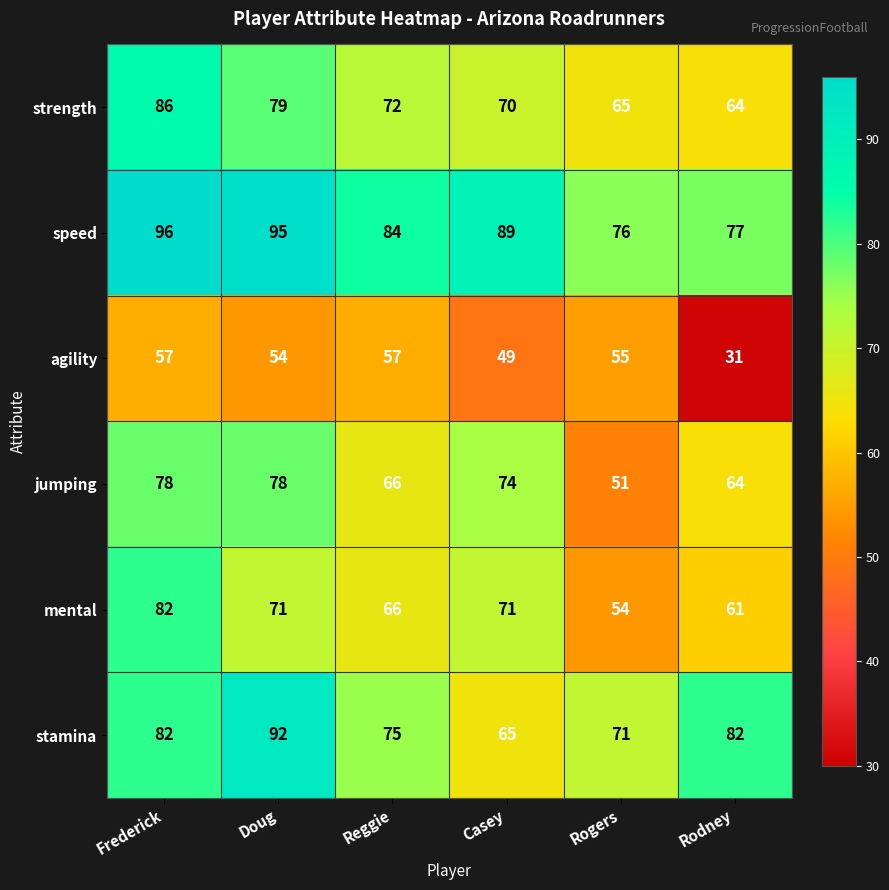

How many data points does each series have?

6